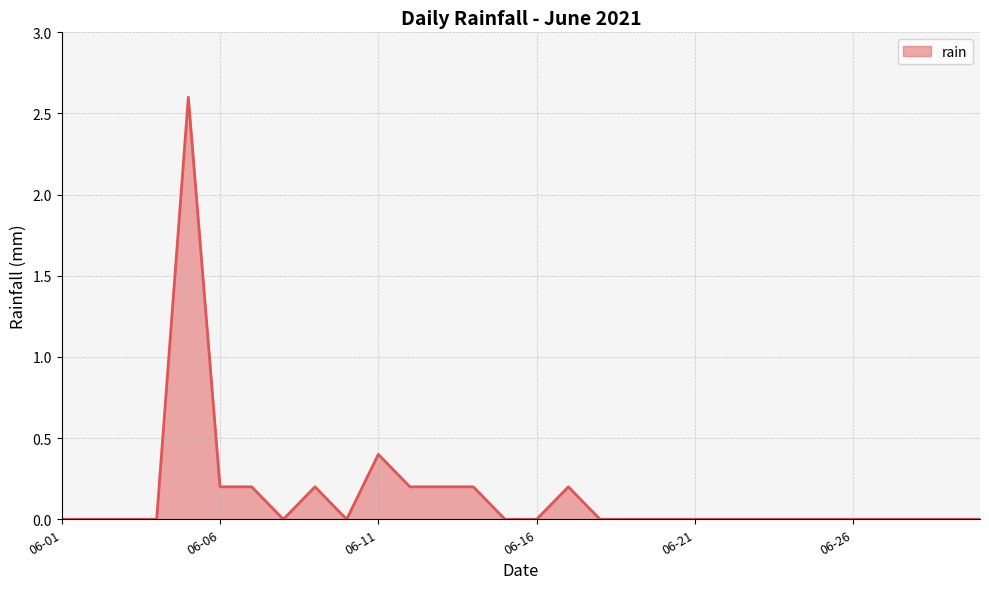

What is the maximum value shown in the chart?

2.6